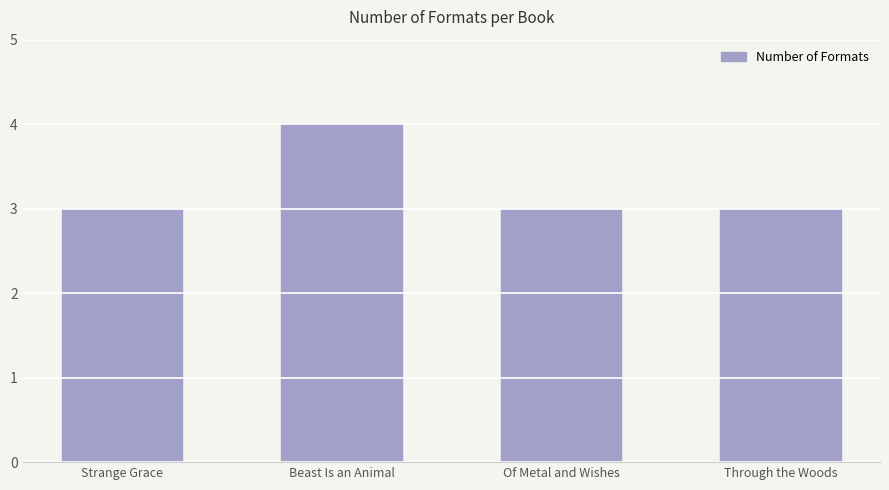

True or false: the data shows 1 at Of Metal and Wishes.

False